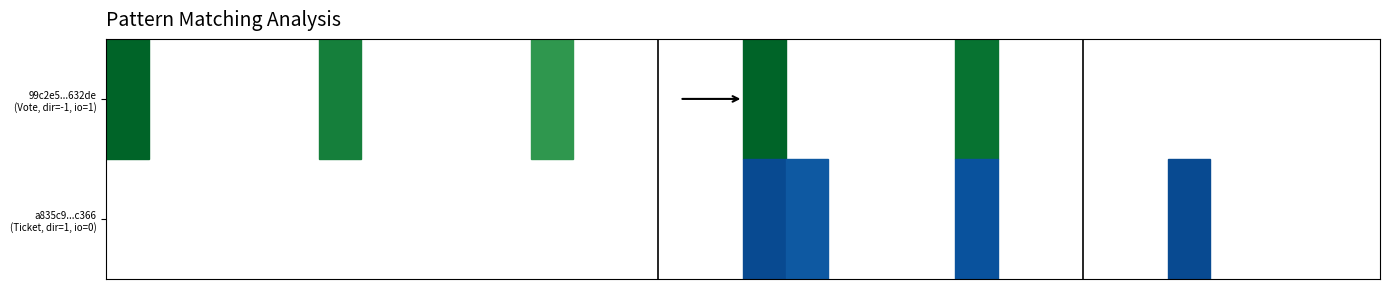

Reading left to right, extract all data points from this chart.

99c2e5229b134718412c89148eba54640c632de: -1	1
a835c95717080ade61397f356602486fe09c366: 1	0